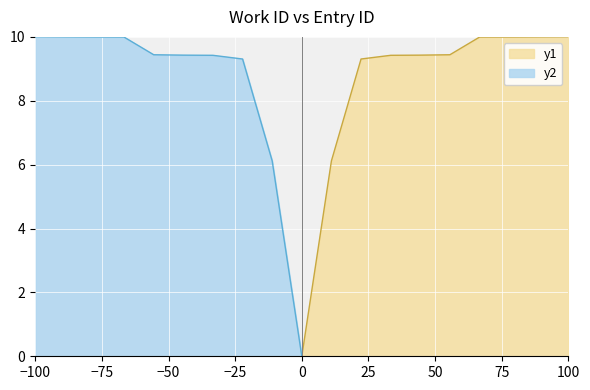

True or false: y2 and y1 cross at least once.

False